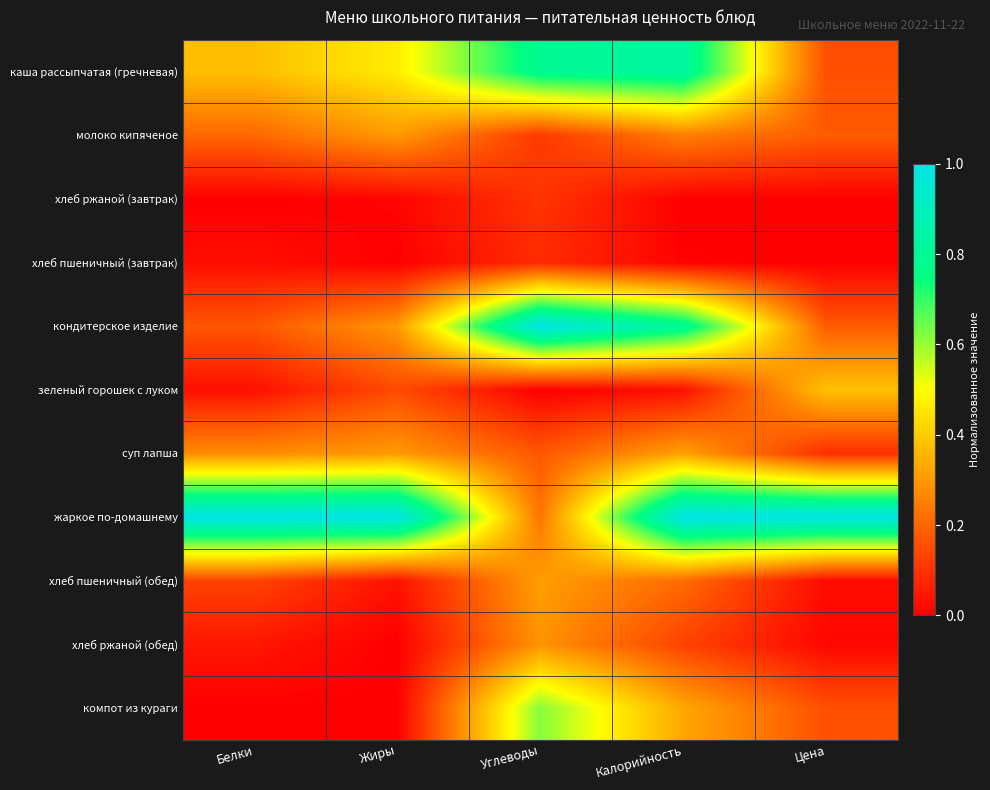

What is the difference between the highest and lowest values at Углеводы?

1.0